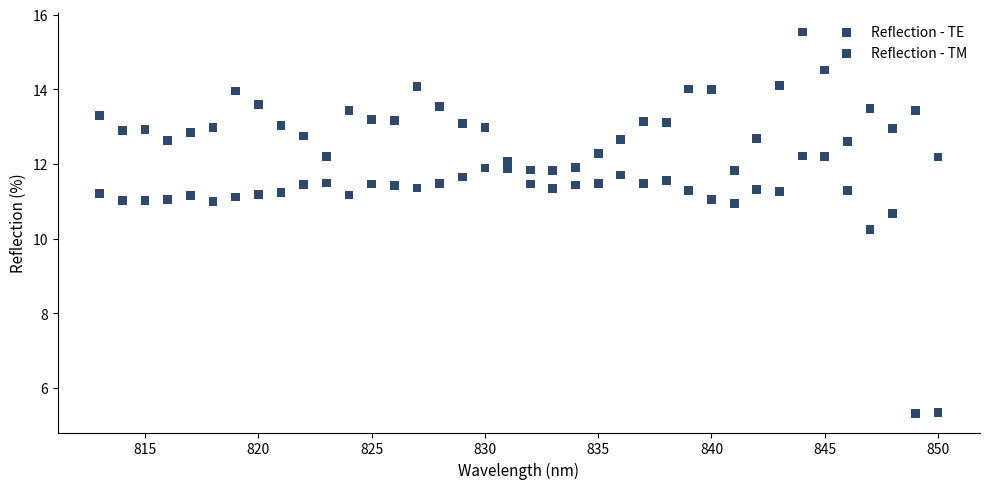

How many data points are displayed?

76